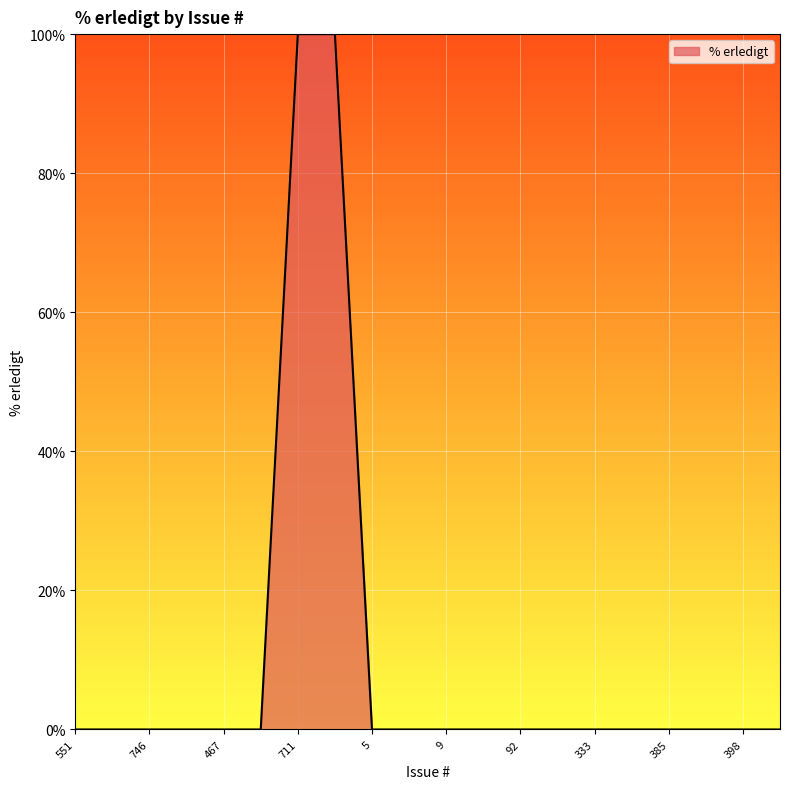

What is the maximum value shown in the chart?

100